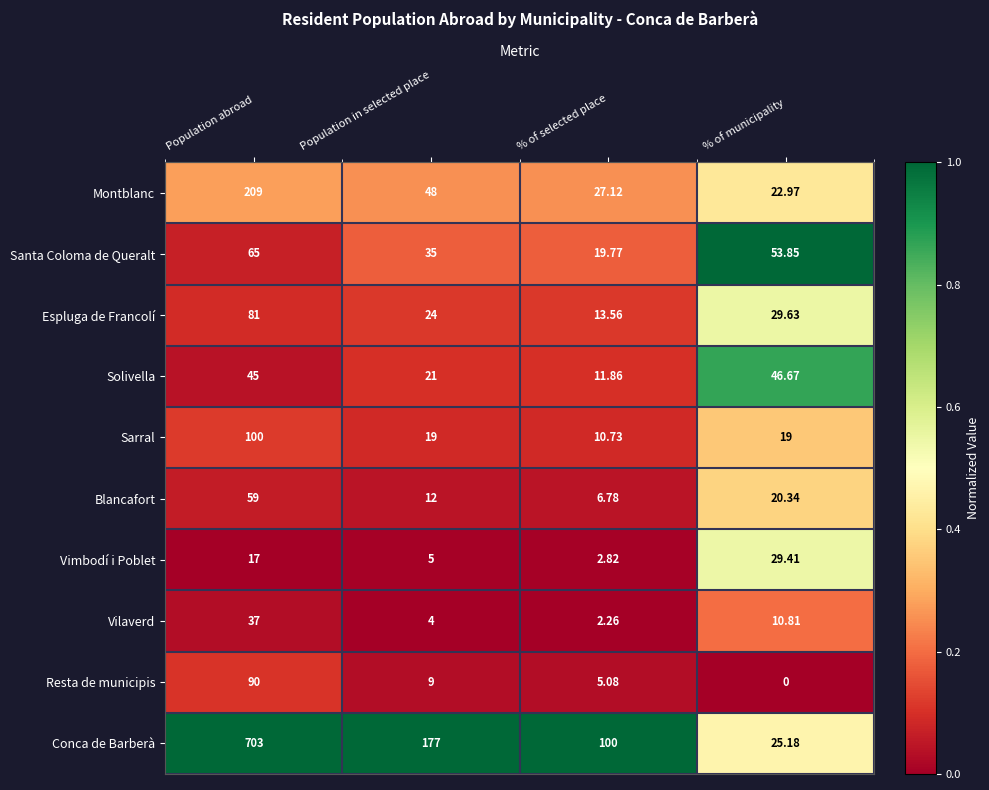

At which category is the sum across all series the highest?

Population abroad